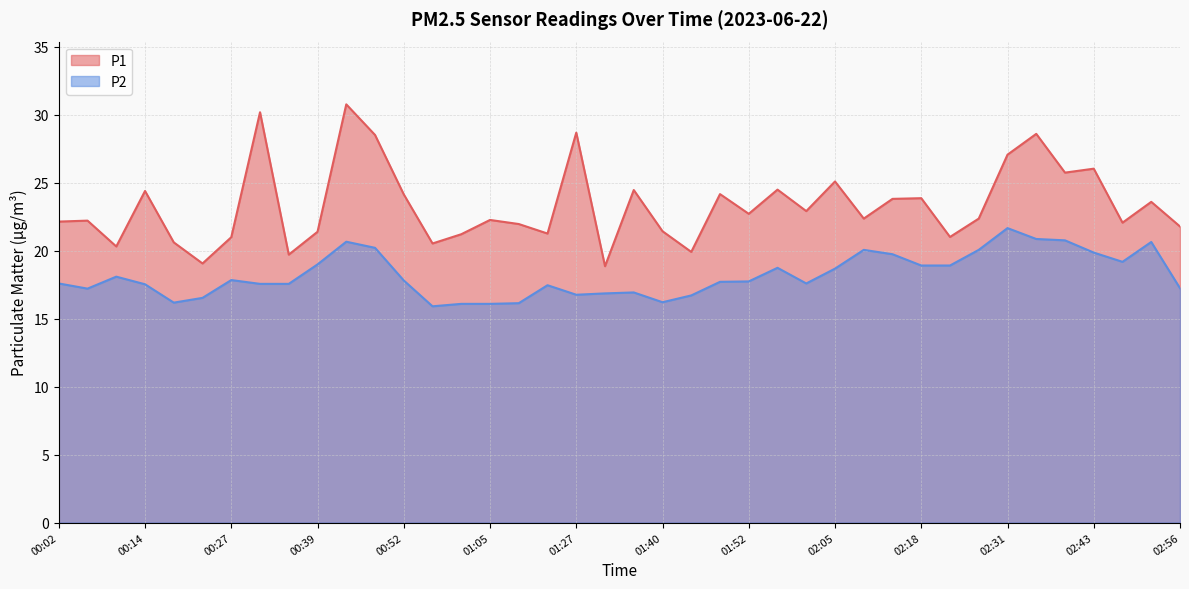

How many lines are shown in the chart?

2